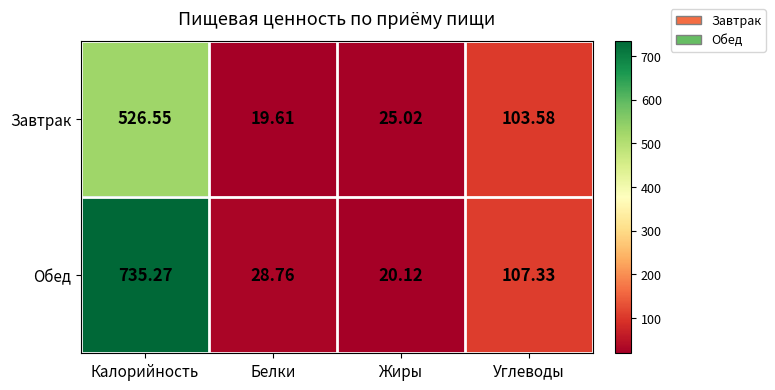

What is the total value across all series at Калорийность?

1261.8